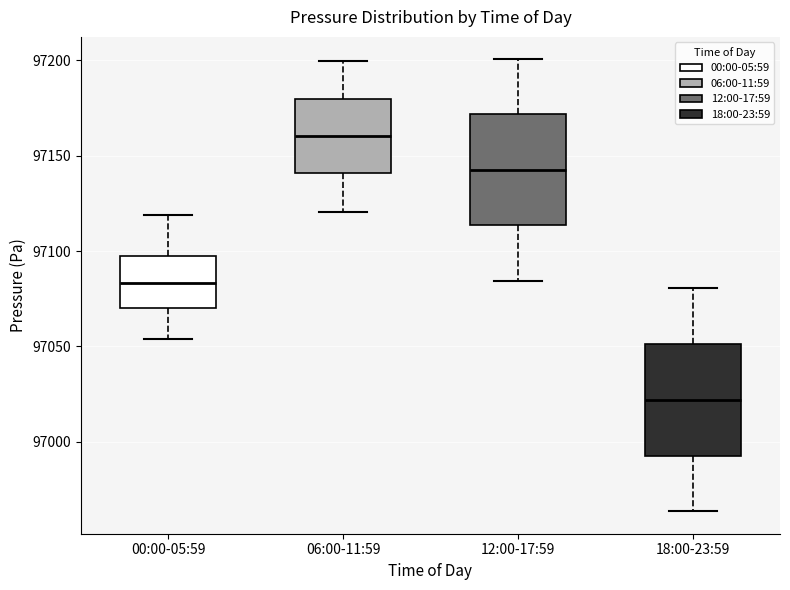

Reading left to right, read every box against the y-axis: the position of its median line, the range the box covers, and the ends of its whiskers. The values are not printed on the chart, so give them approximately, as read against the axis.

00:00-05:59: median 97085, box 97070 to 97100, whiskers 97055 to 97120
06:00-11:59: median 97160, box 97140 to 97180, whiskers 97120 to 97200
12:00-17:59: median 97145, box 97115 to 97170, whiskers 97085 to 97200
18:00-23:59: median 97020, box 96995 to 97050, whiskers 96965 to 97080